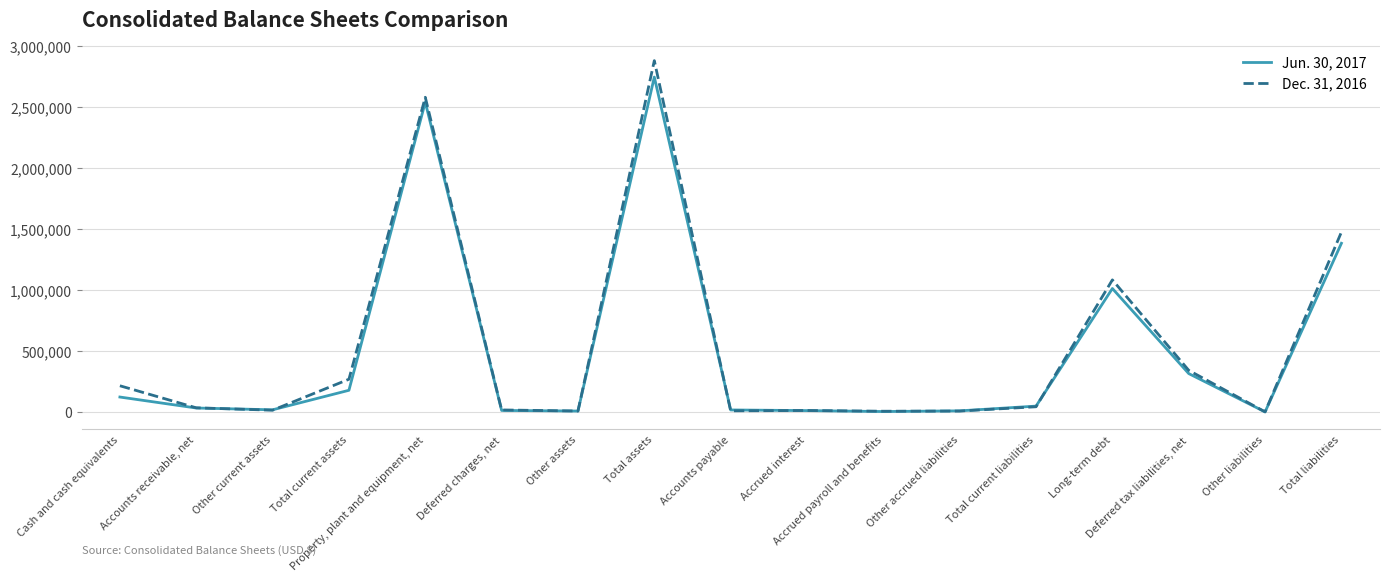

What are all the series names shown in the legend?

Jun. 30, 2017, Dec. 31, 2016